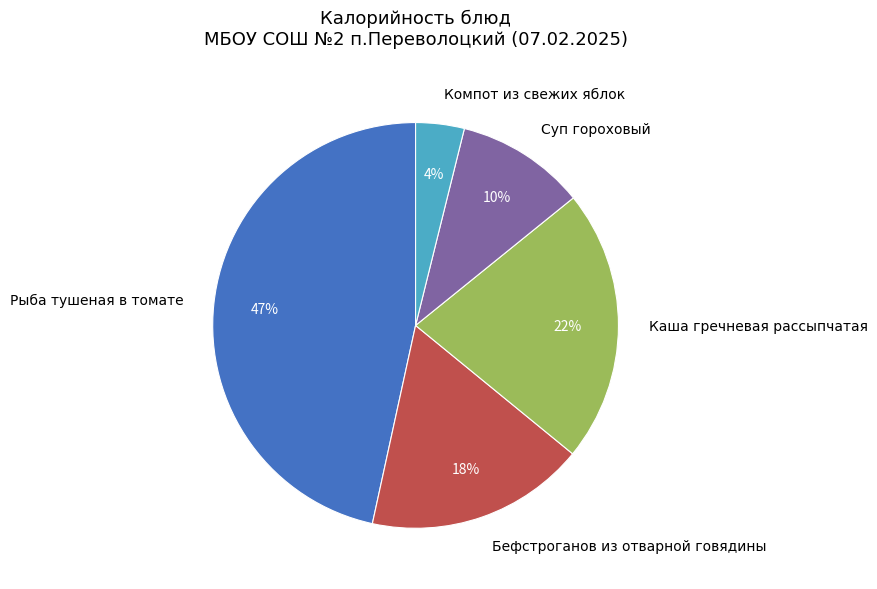

Is the sum of Компот из свежих яблок and Каша гречневая рассыпчатая greater than half?

No